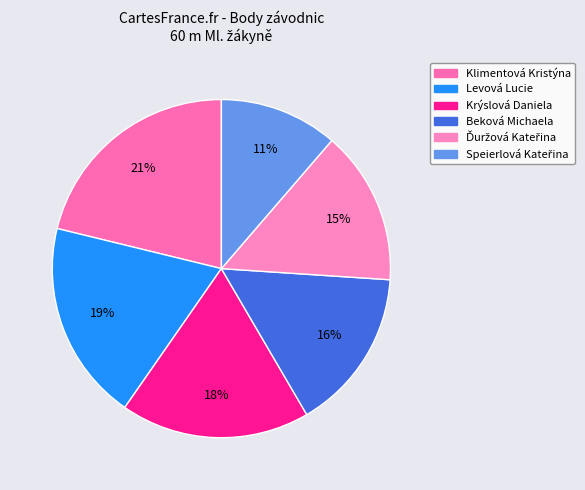

To the nearest percent, what percentage of the pie is Beková Michaela?

16%